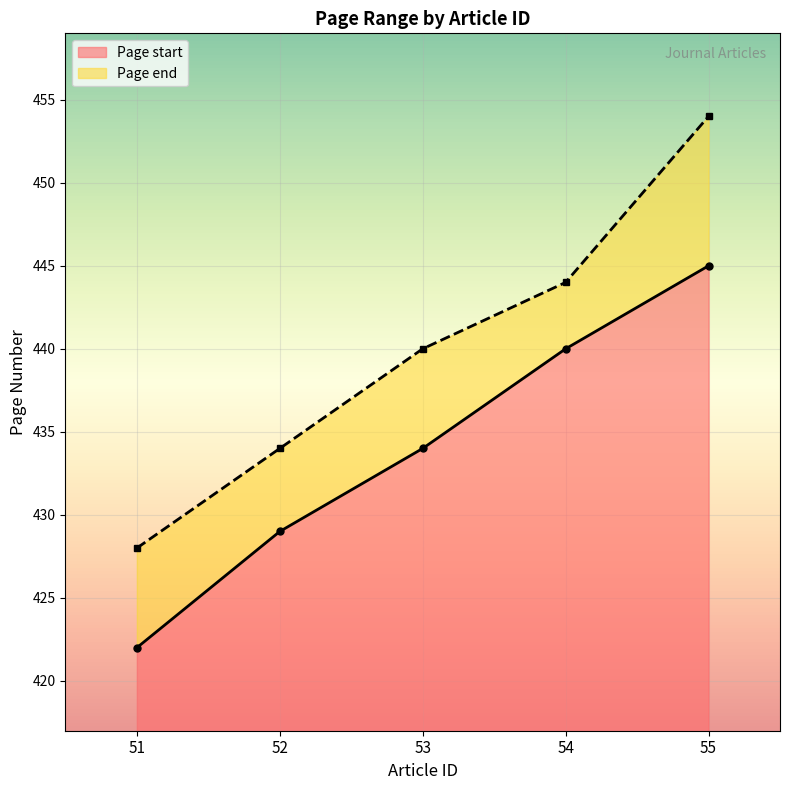

What is the sum of the Page start values at 55 and 54?

885